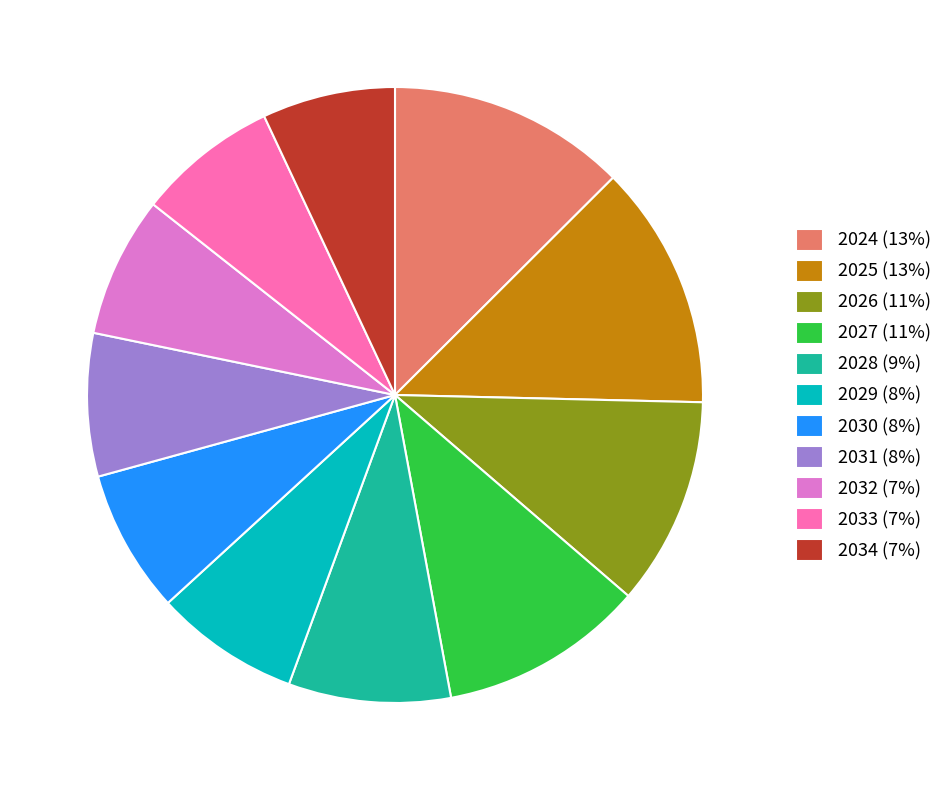

Approximately how many times larger is the value at 2031 (8%) compared to 2032 (7%)?

1.0